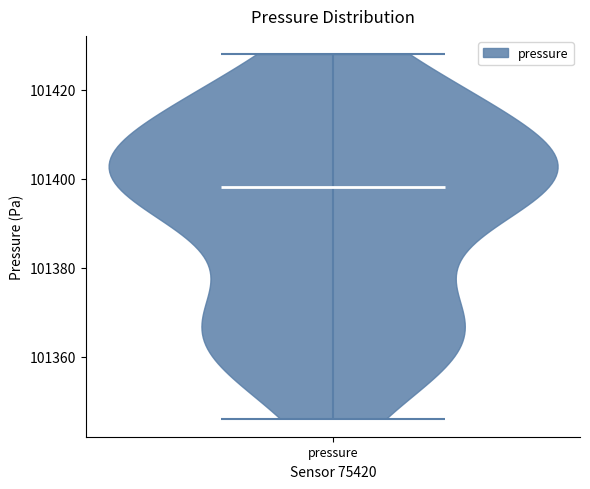

Read this violin plot against the y-axis: where its median line is, and the lowest and highest points the violin reaches. The values are not printed on the chart, so give them approximately, as read against the axis.

median line 101398, lowest point 101346, highest point 101428